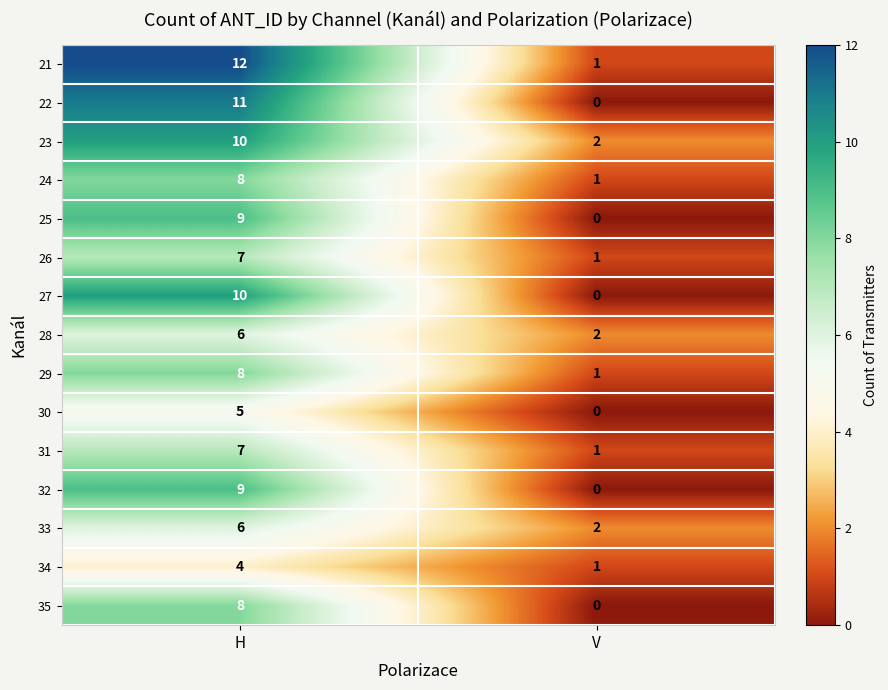

At which category is the sum across all series the highest?

H